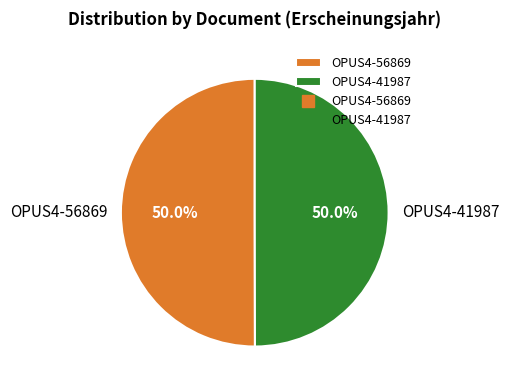

Count the number of slices in the pie.

2